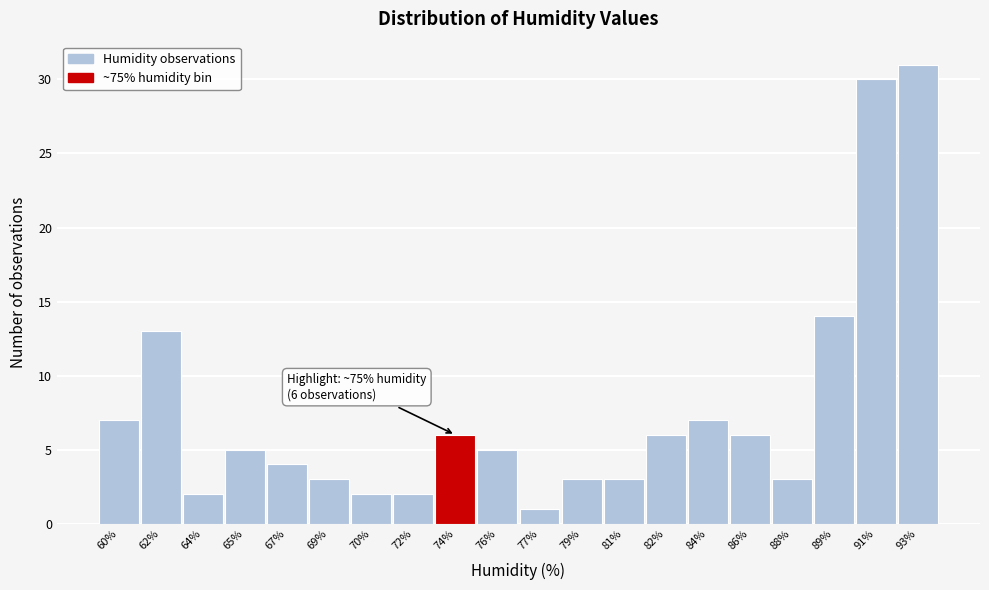

Reading left to right, list all the values displayed in this chart.

7	13	2	5	4	3	2	2	6	5	1	3	3	6	7	6	3	14	30	31